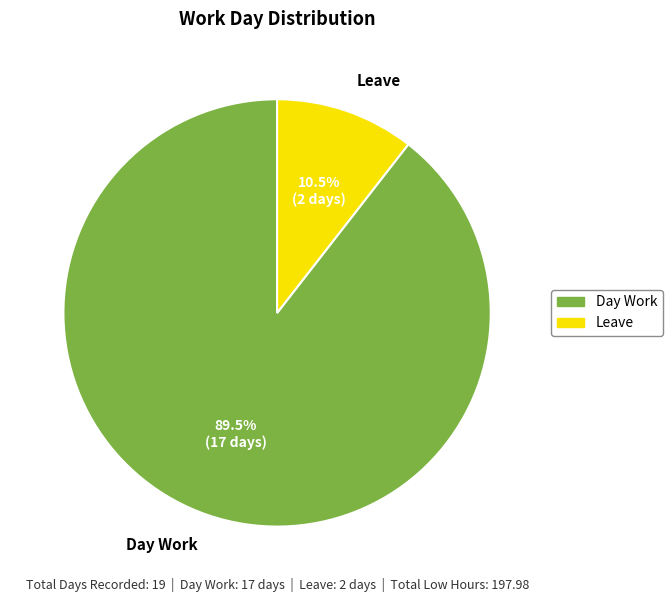

What is the total percentage of Day Work and Leave?

100.0%